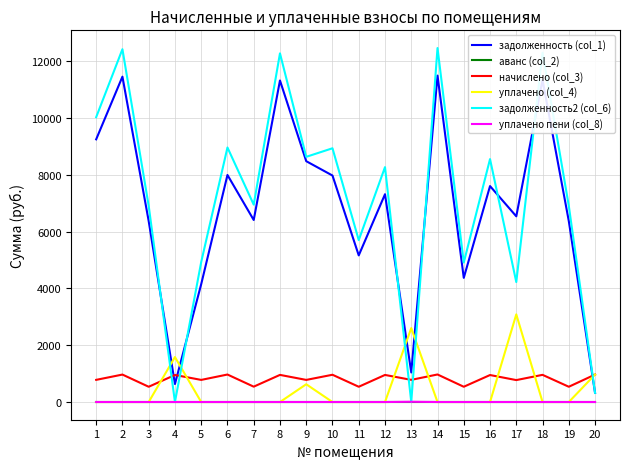

Which series has the largest total across all categories?

задолженность2 (col_6)